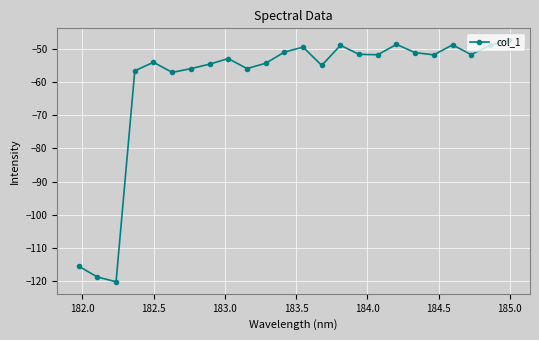

How many series are shown in this chart?

1